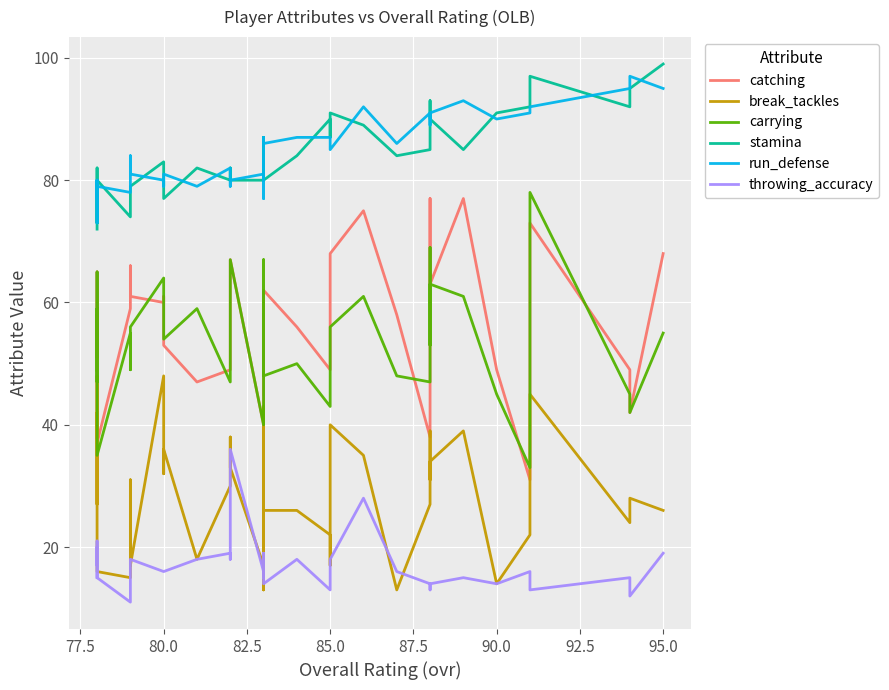

What is the highest value of the carrying series?

78